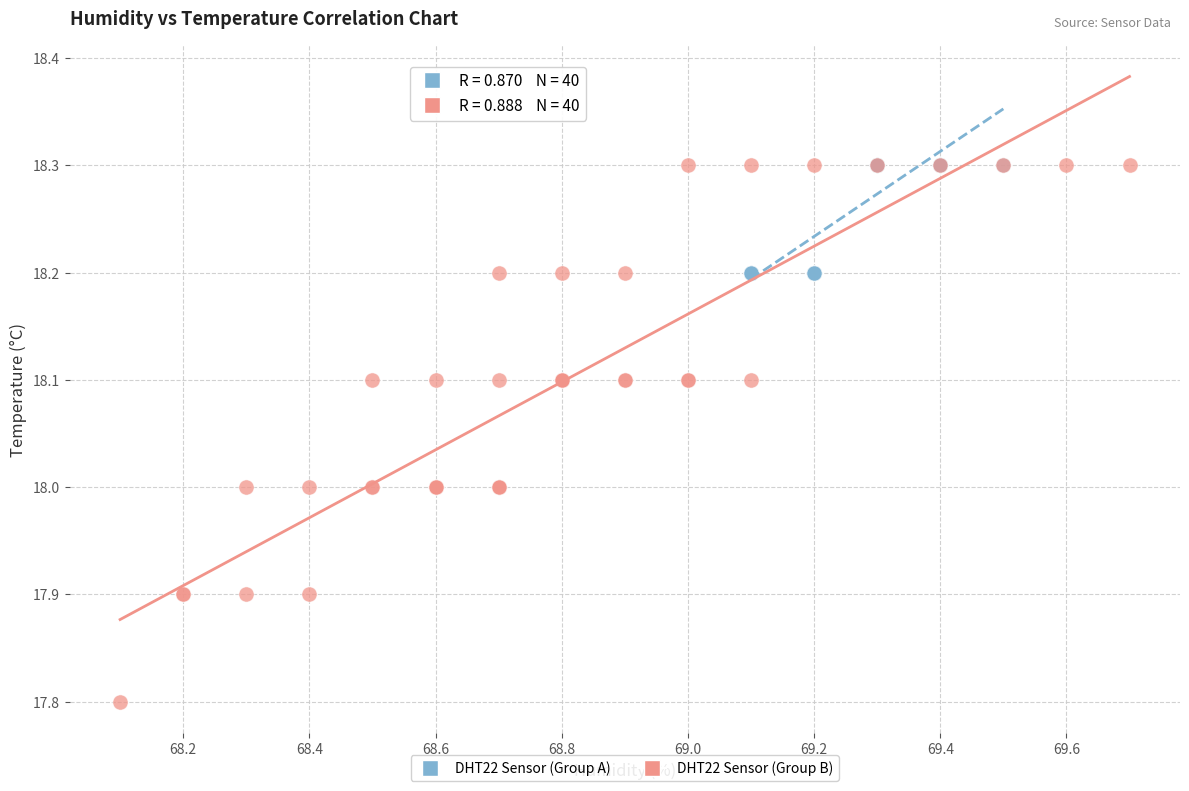

Which series reaches the minimum Y coordinate?

DHT22 Sensor (Group B)